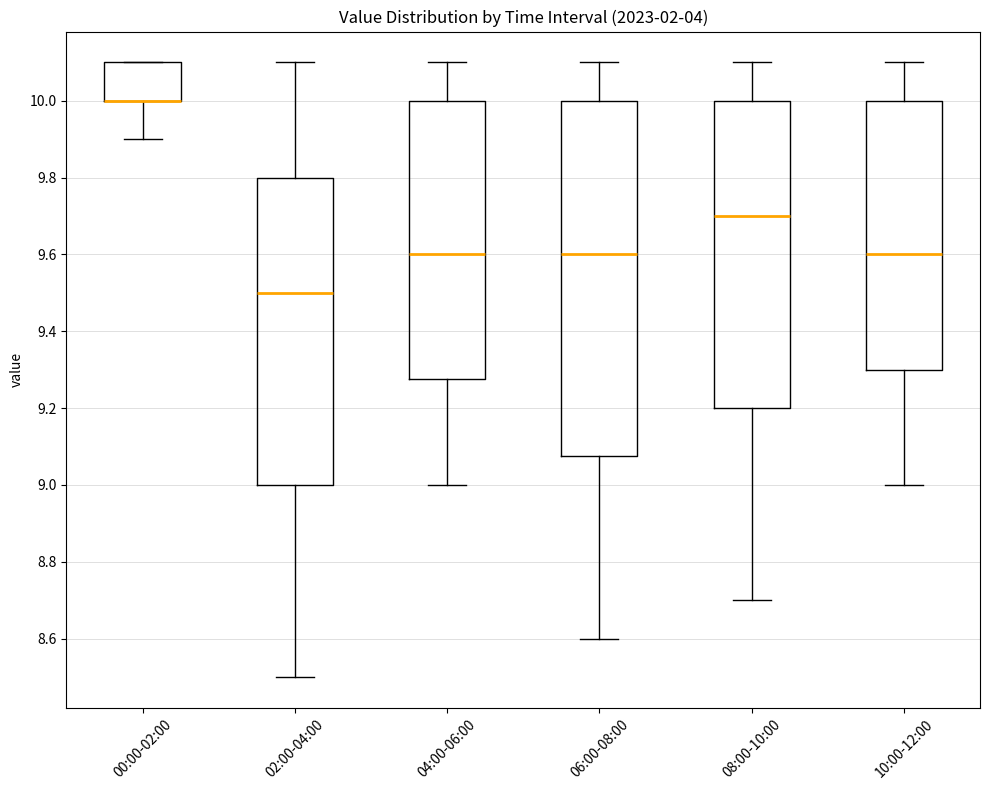

Reading left to right, transcribe this box plot: for each box, give where its median line is, the range the box spans, and where its two whiskers end, as read against the y-axis. The values are not printed on the chart, so give them approximately, as read against the axis.

00:00-02:00: median 10.00 (drawn on the box's lower edge), box 10.00 to 10.10, whiskers 9.90 to 10.10
02:00-04:00: median 9.50, box 9.00 to 9.80, whiskers 8.50 to 10.10
04:00-06:00: median 9.60, box 9.28 to 10.00, whiskers 9.00 to 10.10
06:00-08:00: median 9.60, box 9.08 to 10.00, whiskers 8.60 to 10.10
08:00-10:00: median 9.70, box 9.20 to 10.00, whiskers 8.70 to 10.10
10:00-12:00: median 9.60, box 9.30 to 10.00, whiskers 9.00 to 10.10